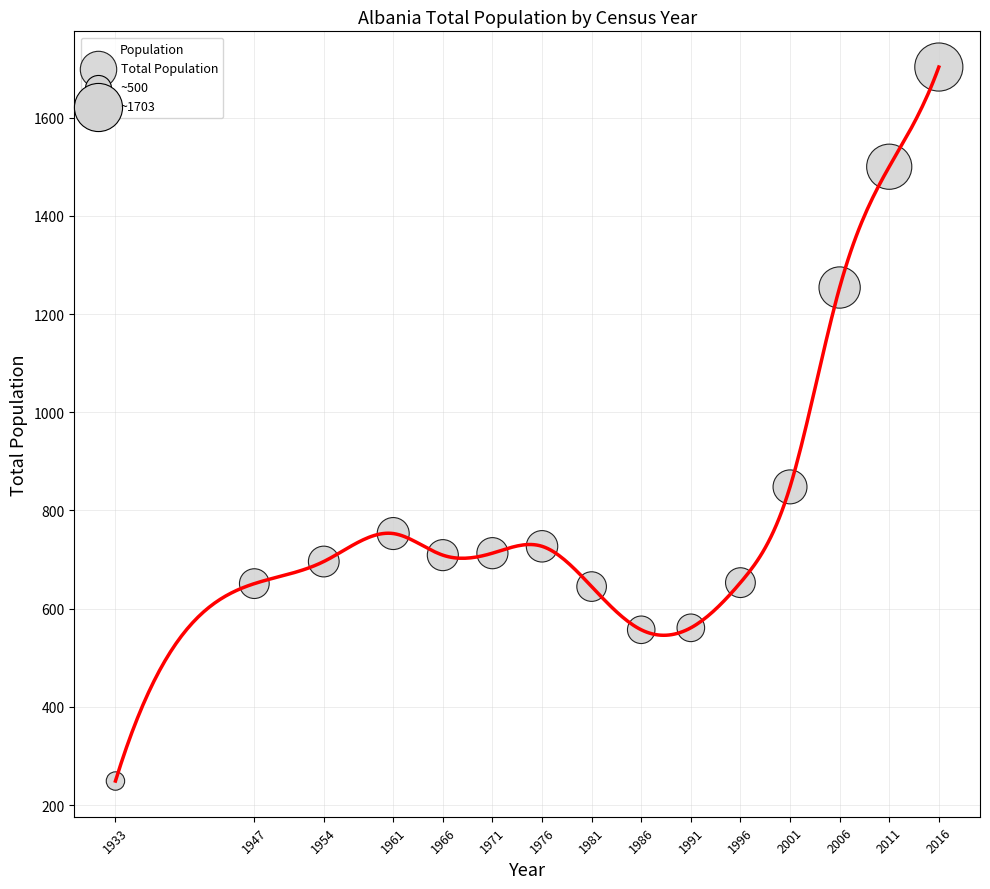

What is the range of X values (max minus min)?

83